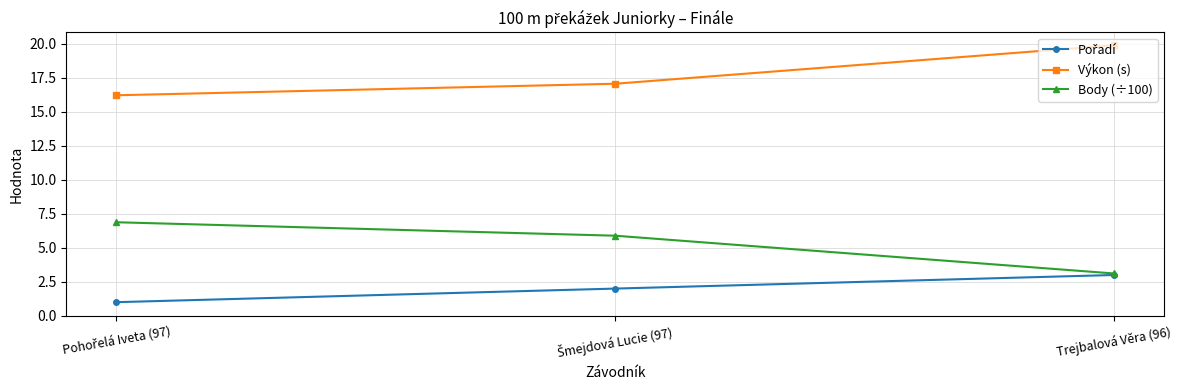

What is the label of the 3rd point from the left?

Trejbalová Věra (96)